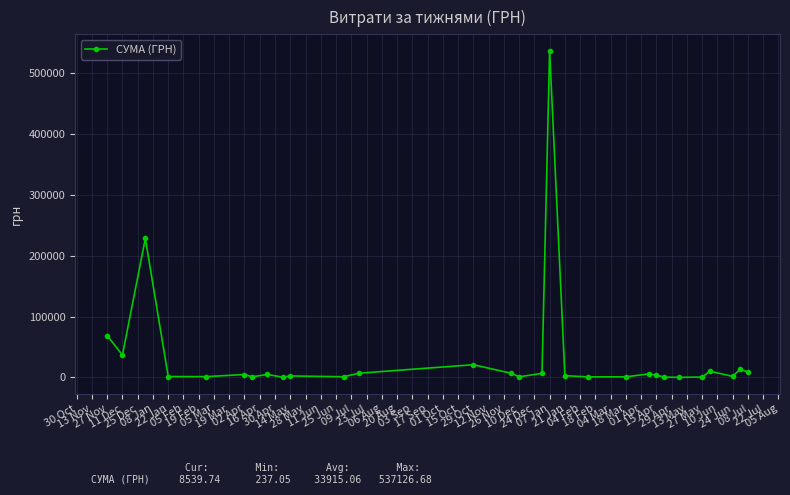

What is the greatest value displayed?

537126.7